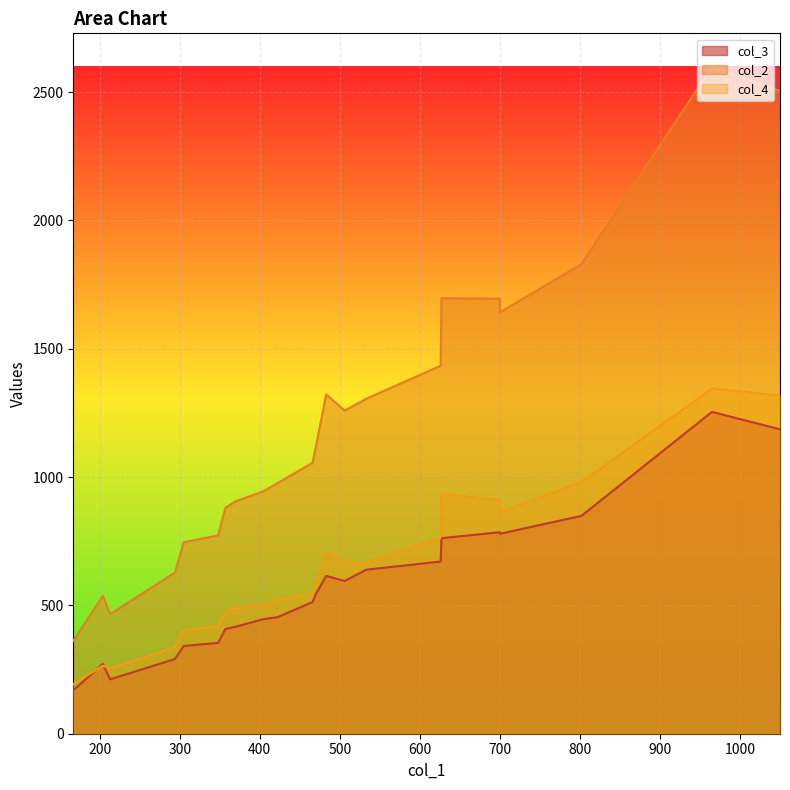

Between 404 and 305, which is larger?

404